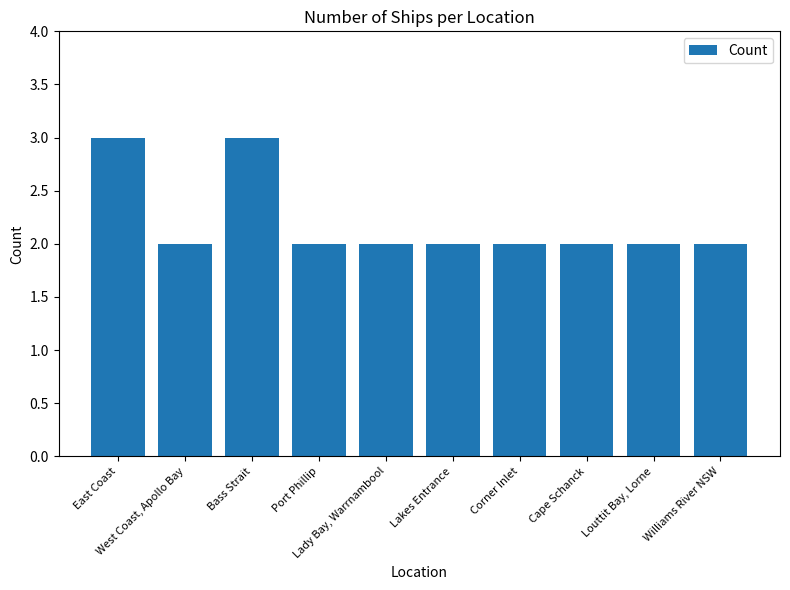

How many distinct data groups are displayed?

1